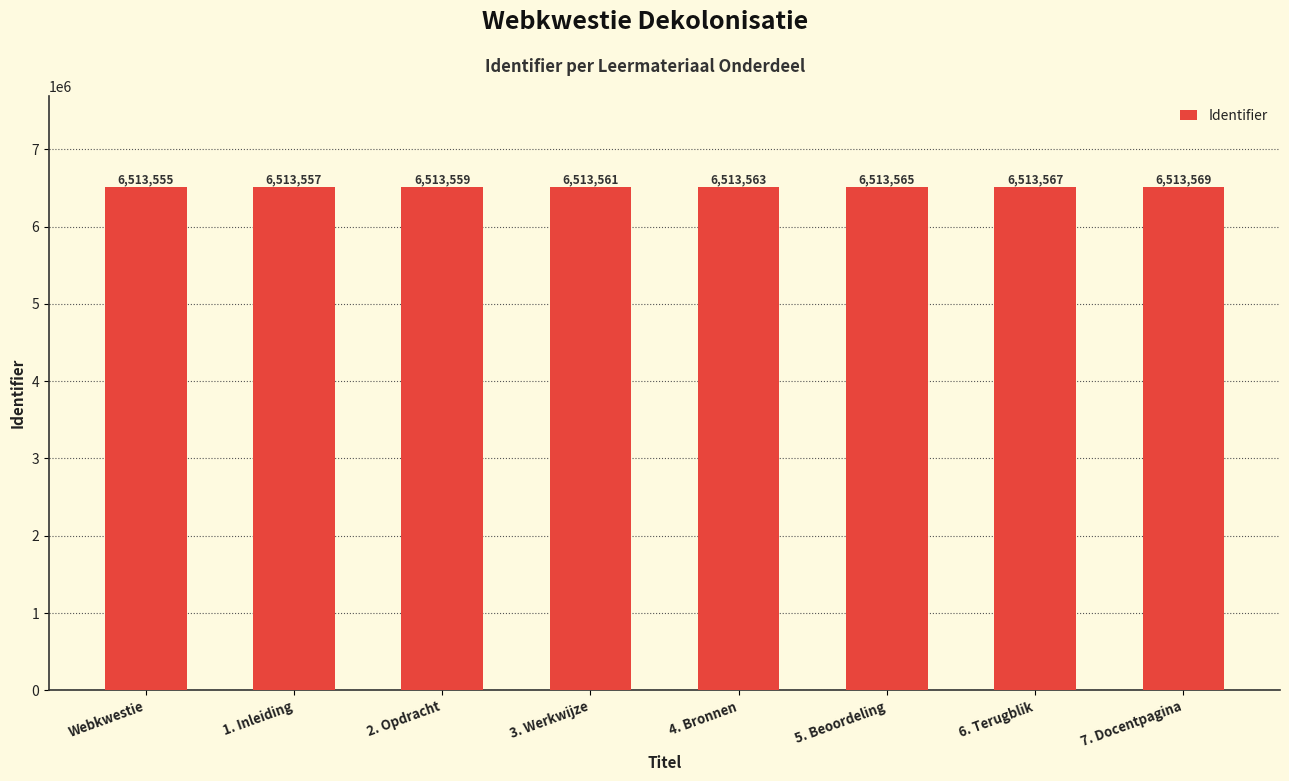

List the labels in order of value, largest first.

7. Docentpagina, 6. Terugblik, 5. Beoordeling, 4. Bronnen, 3. Werkwijze, 2. Opdracht, 1. Inleiding, Webkwestie